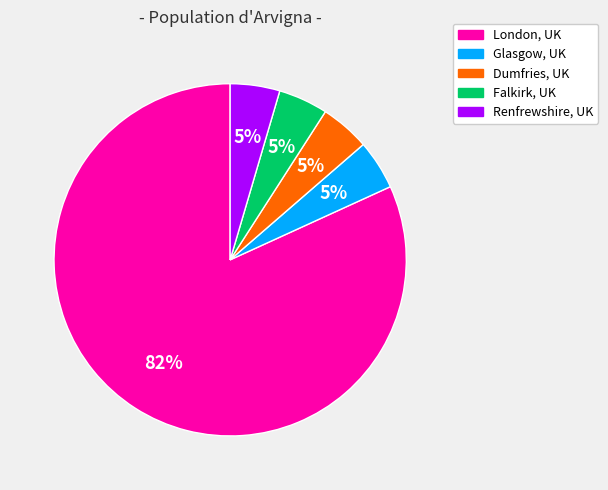

Do Dumfries, UK and London, UK together represent more than half of the pie?

Yes